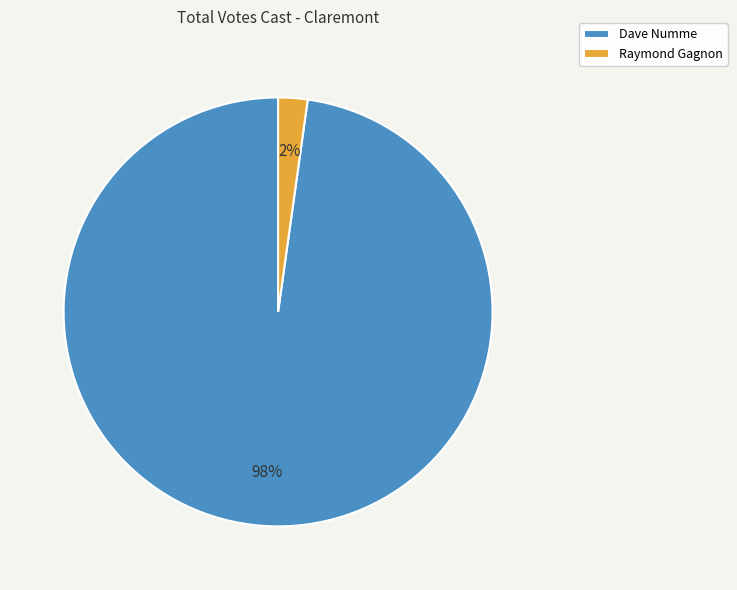

To the nearest percent, what is the difference between the Dave Numme and Raymond Gagnon slice percentages?

96%